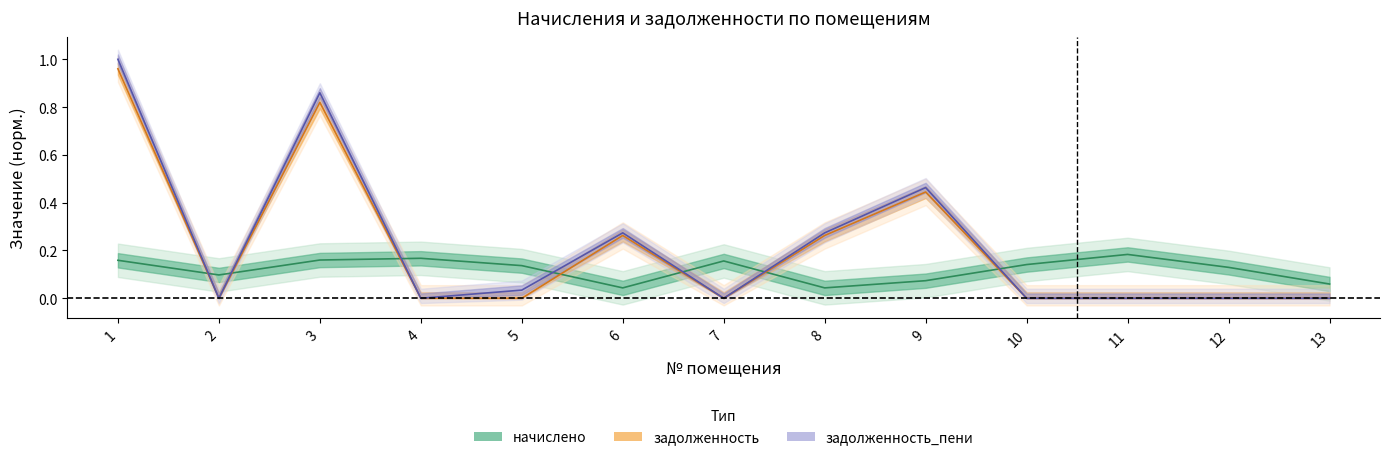

Count the number of data series in this chart.

3